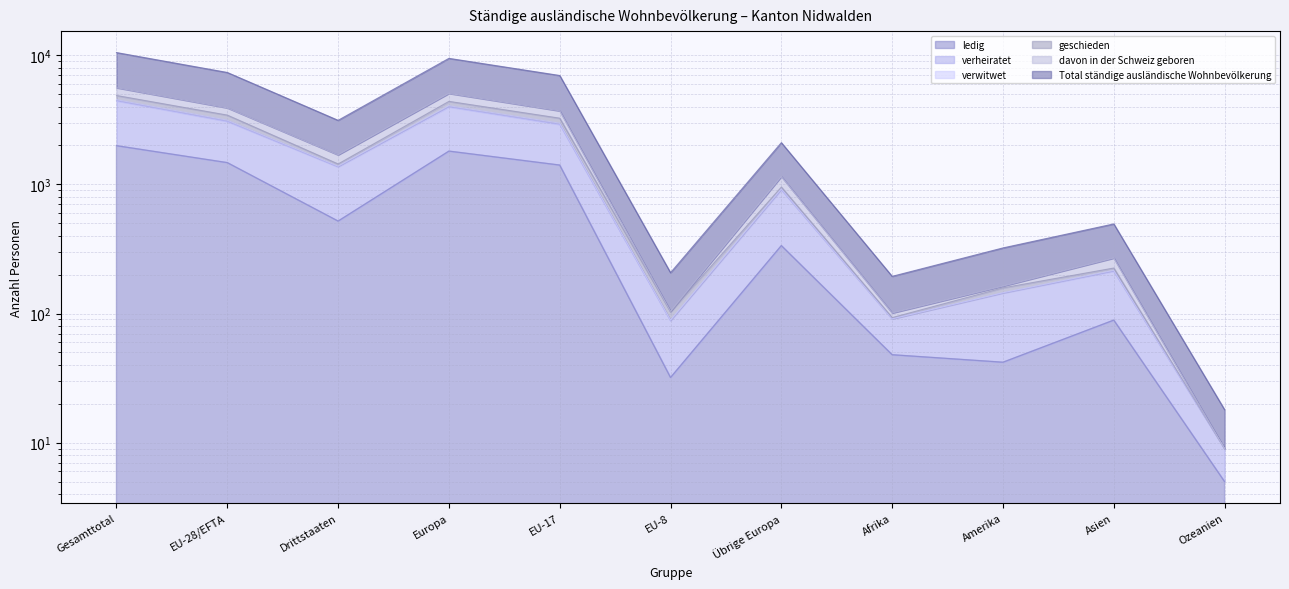

At which category is the sum across all series the highest?

Gesamttotal